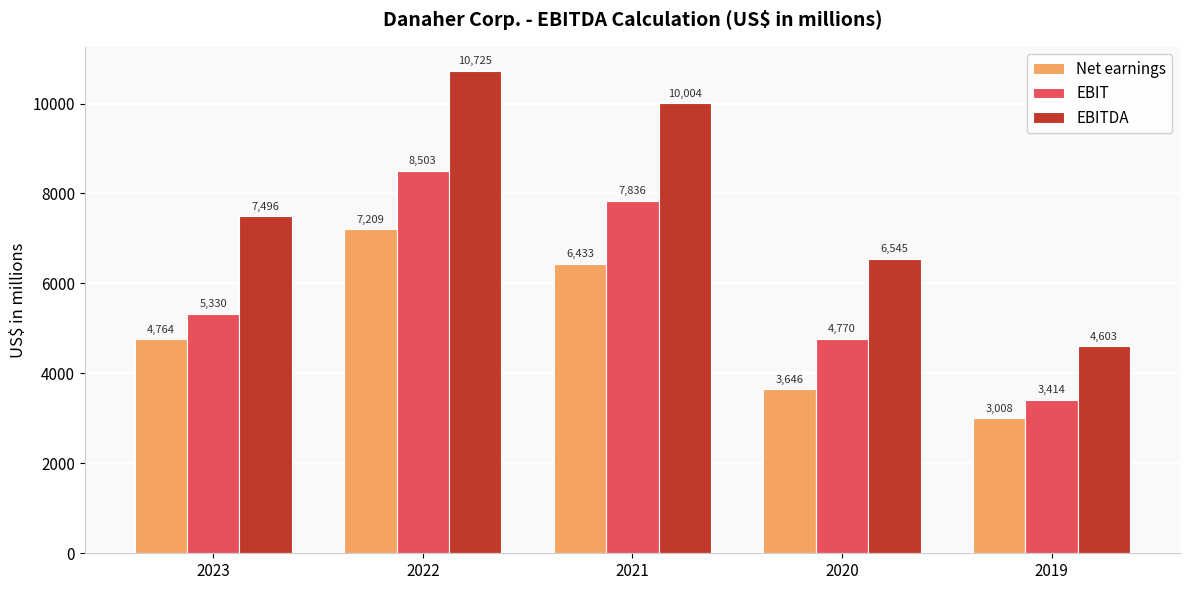

At which label does EBIT reach its peak?

2022